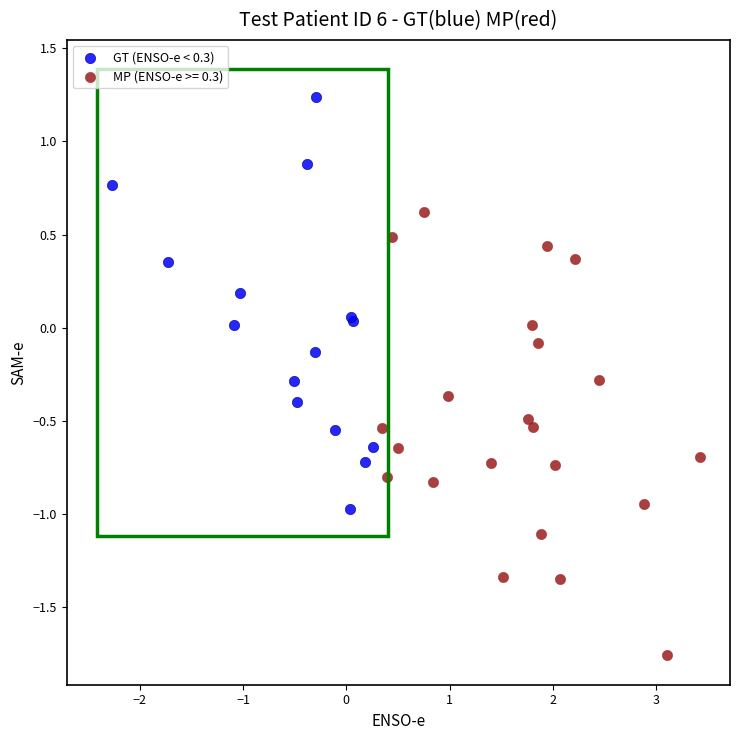

Which series has the widest spread of Y values?

MP (ENSO-e >= 0.3)